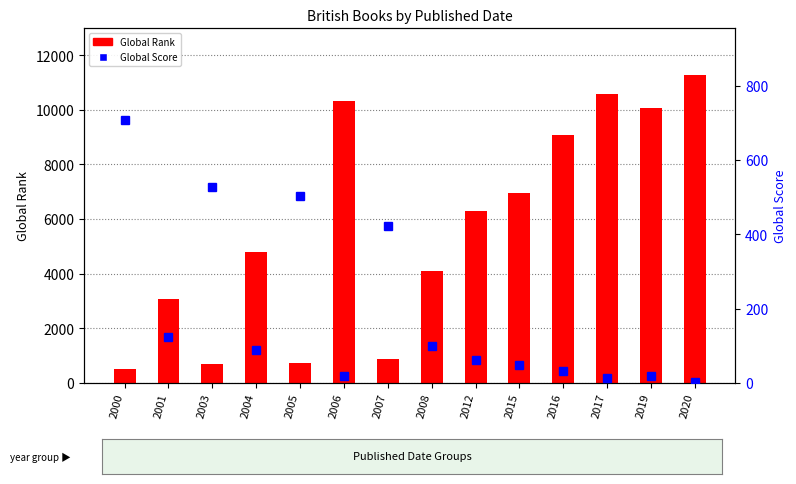

At which category does the chart reach its peak across all series?

2020